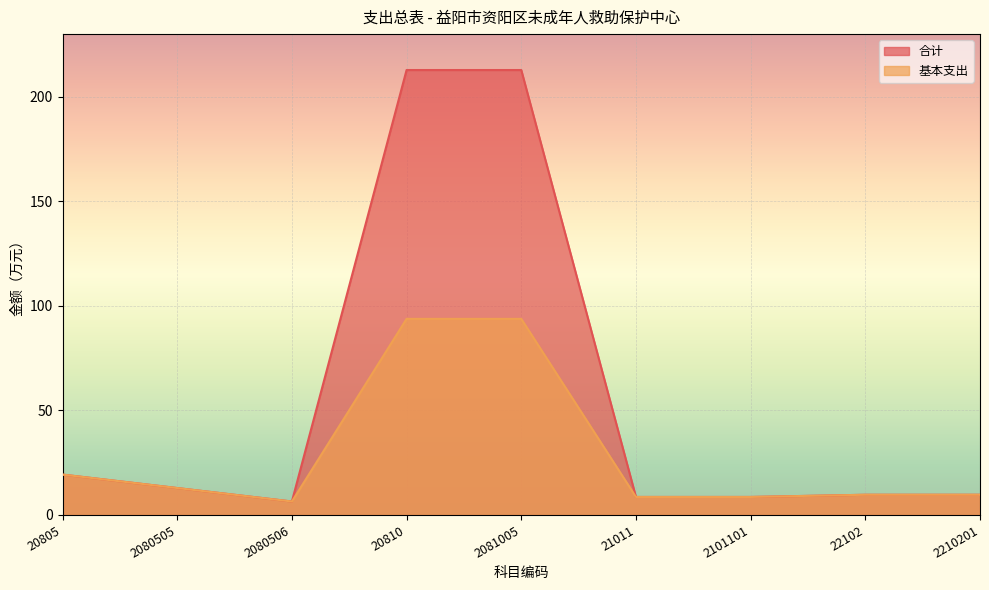

True or false: 合计 and 基本支出 intersect in this chart.

False